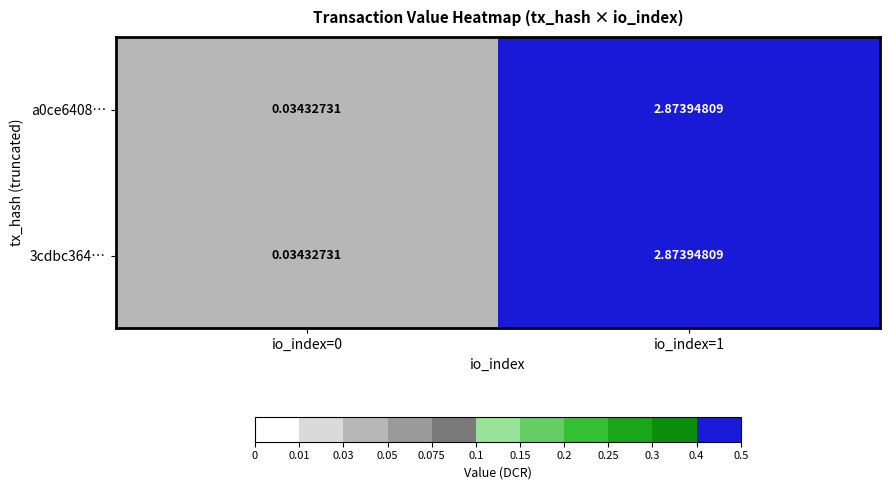

Is the value of 3cdbc364… at io_index=1 greater than the value of a0ce6408… at io_index=0?

Yes